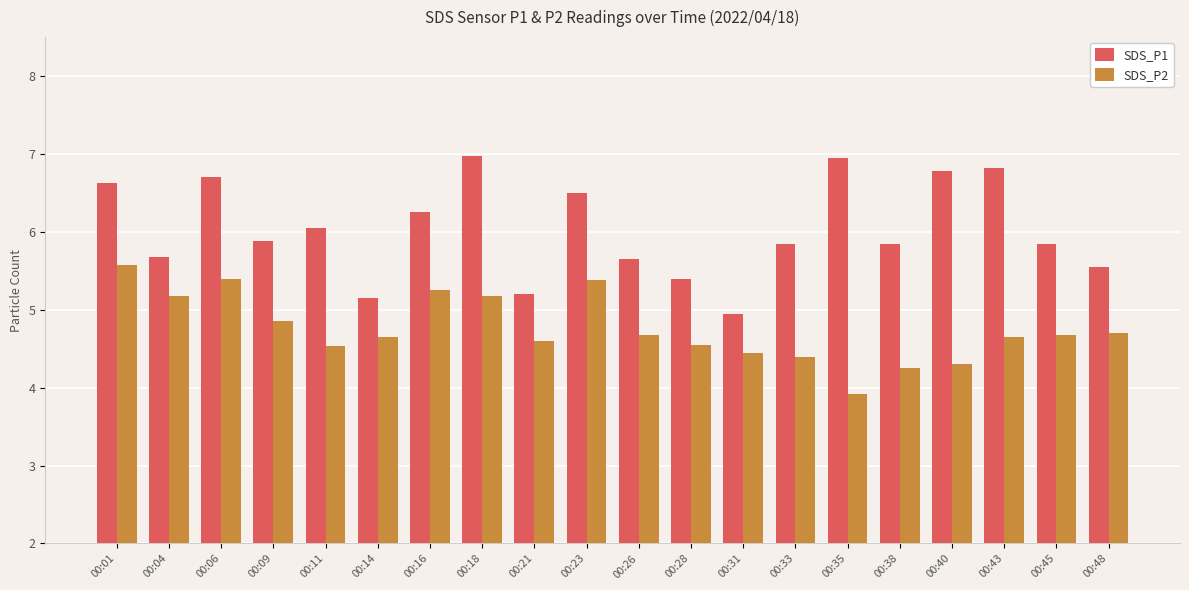

At which label does SDS_P2 reach its minimum?

00:35